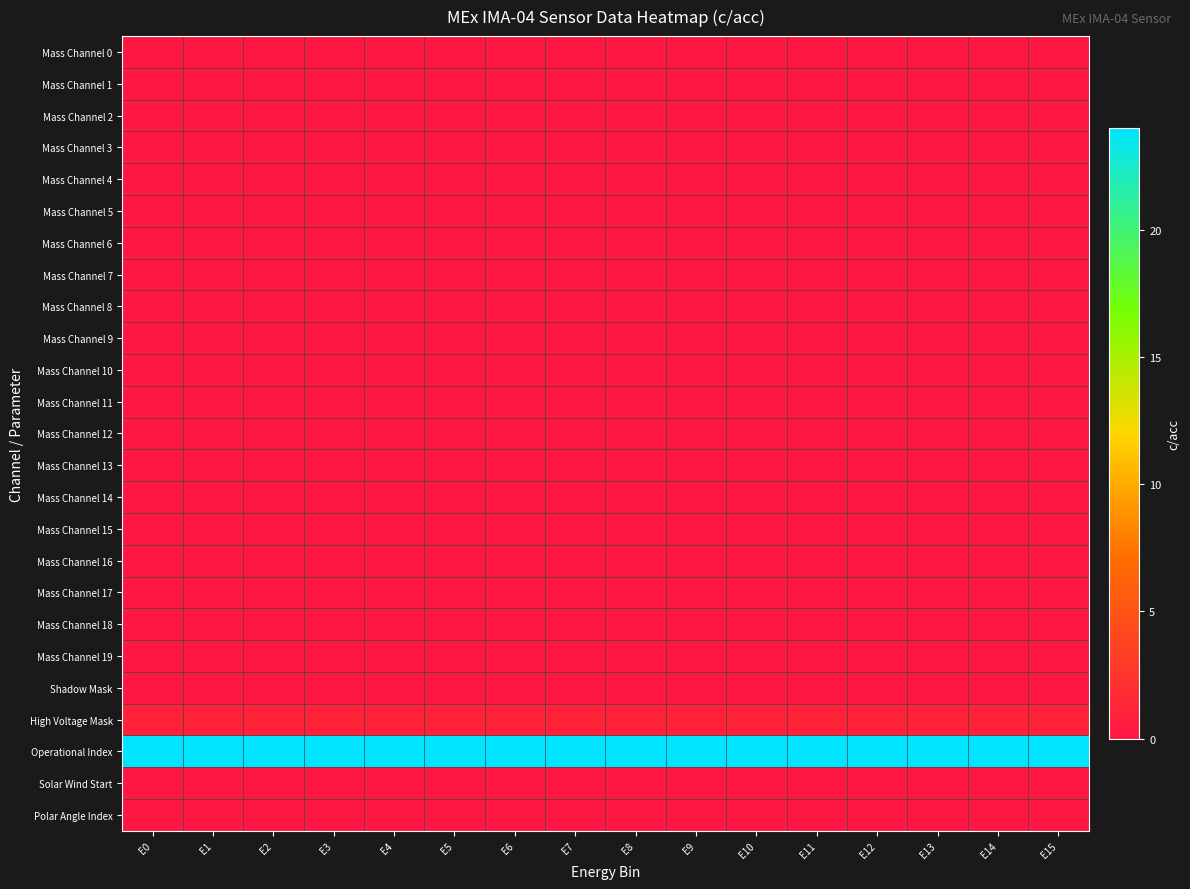

What is the greatest value displayed?

24